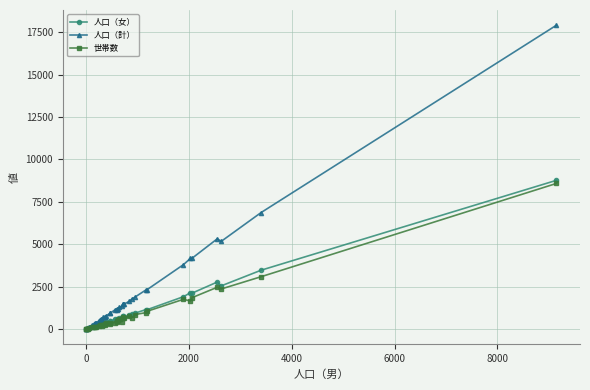

Is it true that 世帯数 equals 3308 at 37?

False